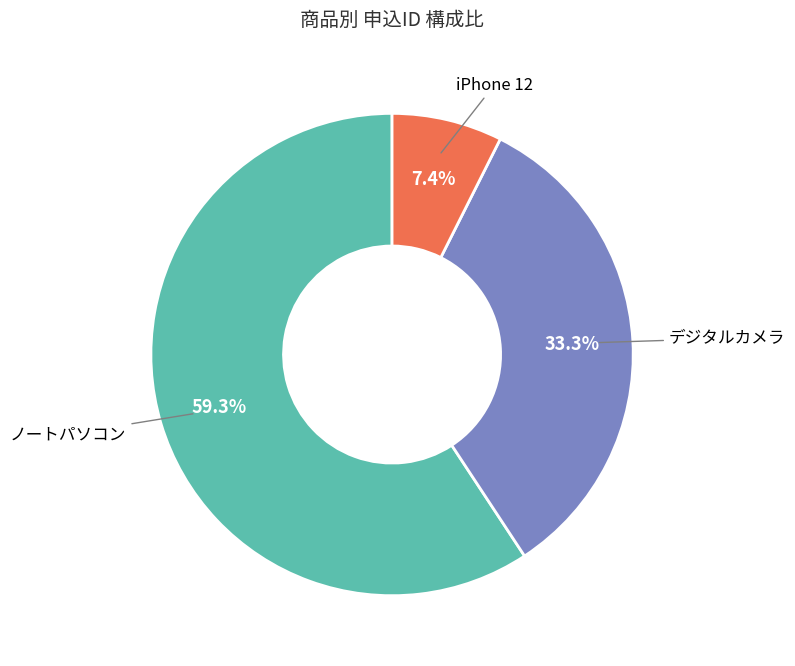

Is there a majority slice in this chart?

Yes